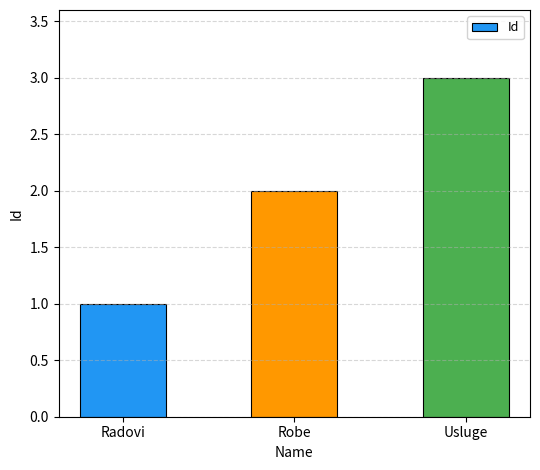

List the labels in order of value, smallest first.

Radovi, Robe, Usluge